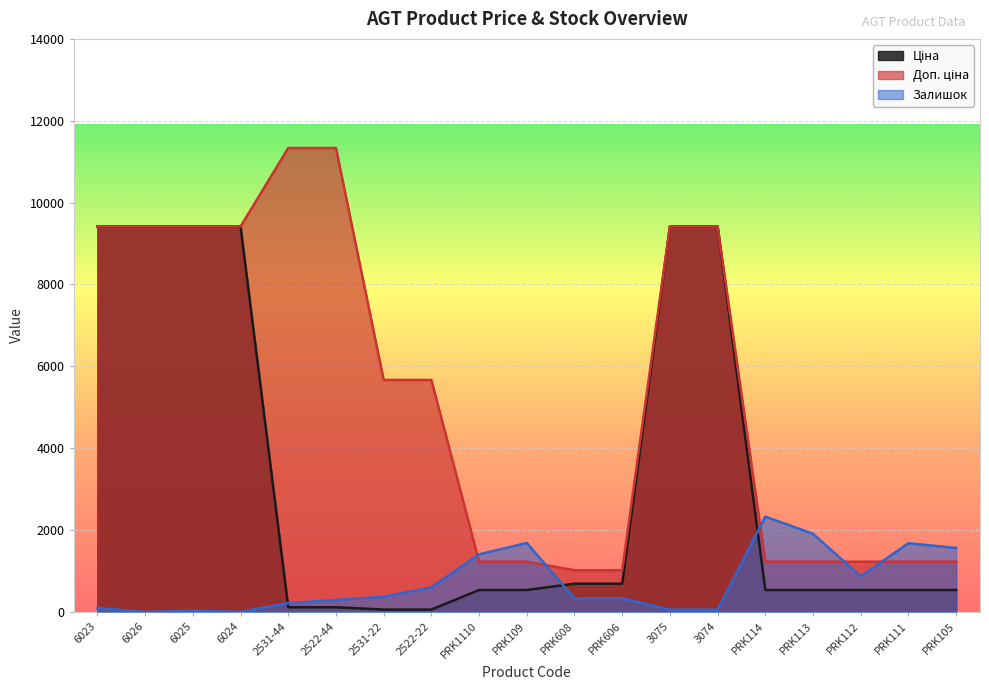

What are all the series names shown in the legend?

Ціна, Доп. ціна, Залишок